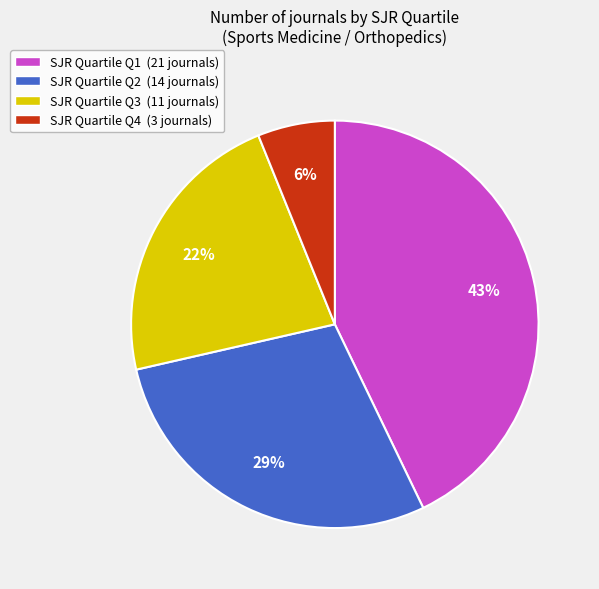

What is the largest slice in the pie chart?

SJR Quartile Q1 (21 journals)